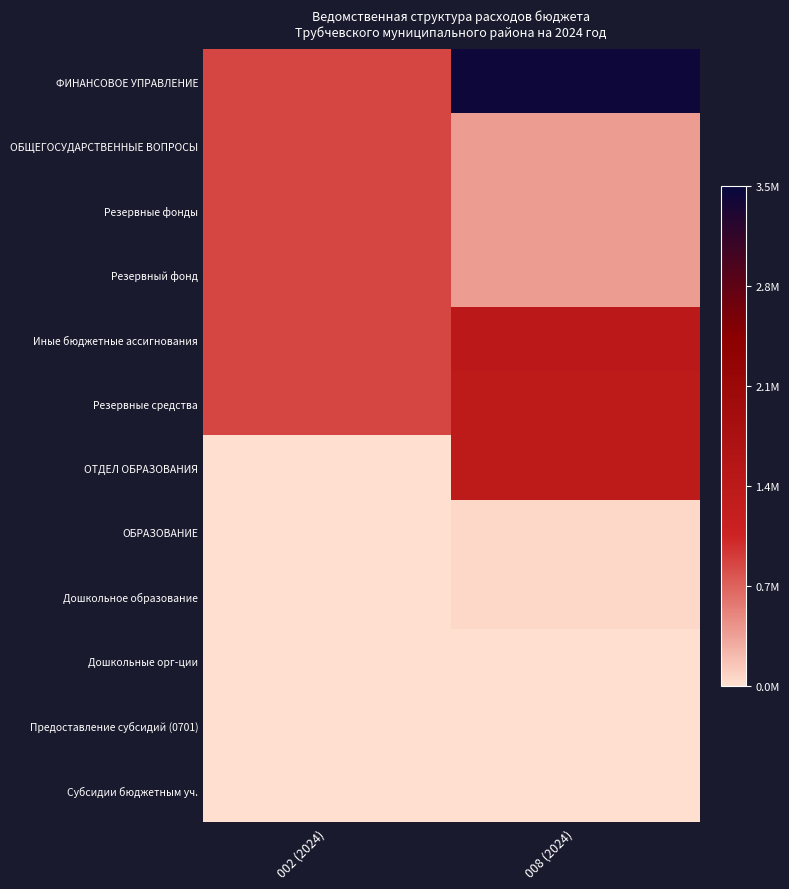

What is the total value across all series at 002 (2024)?

5089680.0